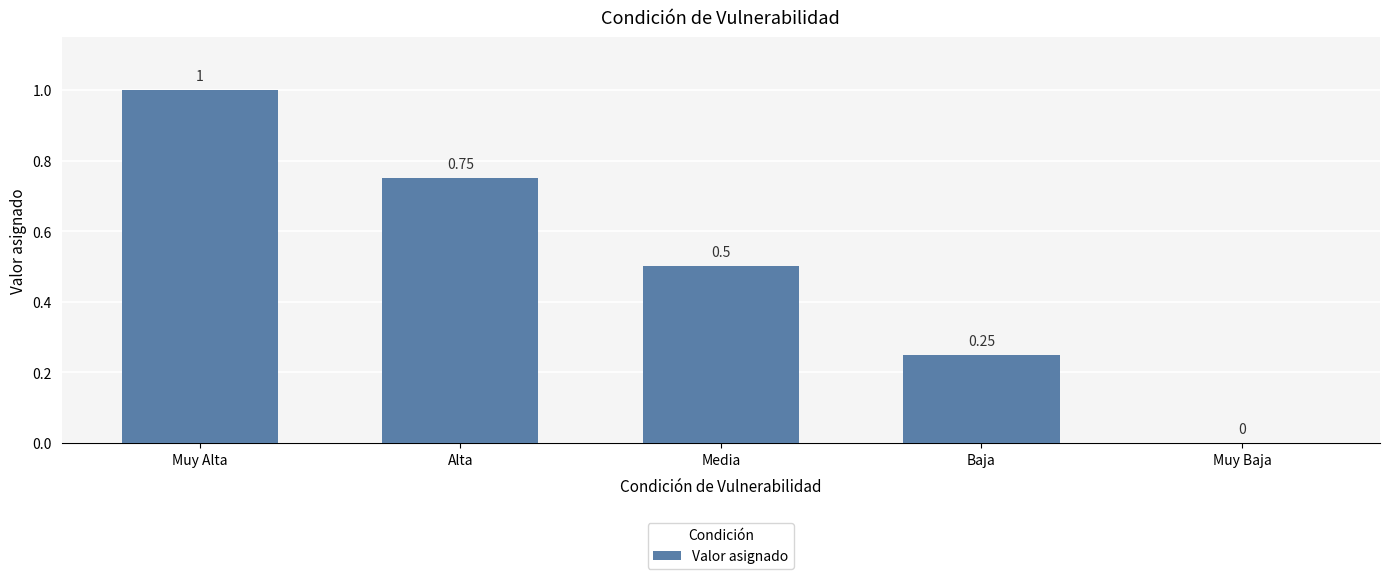

Where is the data nearest to the value 0?

Muy Baja